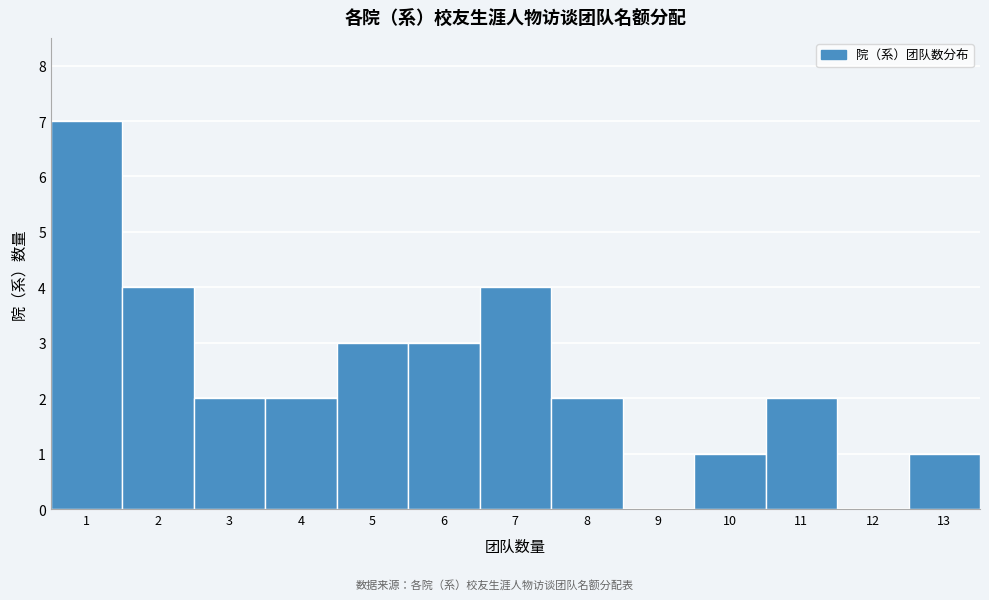

Reading left to right, transcribe this chart: for each bar, give the range it covers on the x-axis and its height. The values are not printed on the chart, so give them approximately, as read against the axis.

0.5 to 1.5: 7
1.5 to 2.5: 4
2.5 to 3.5: 2
3.5 to 4.5: 2
4.5 to 5.5: 3
5.5 to 6.5: 3
6.5 to 7.5: 4
7.5 to 8.5: 2
8.5 to 9.5: 0
9.5 to 10.5: 1
10.5 to 11.5: 2
11.5 to 12.5: 0
12.5 to 13.5: 1